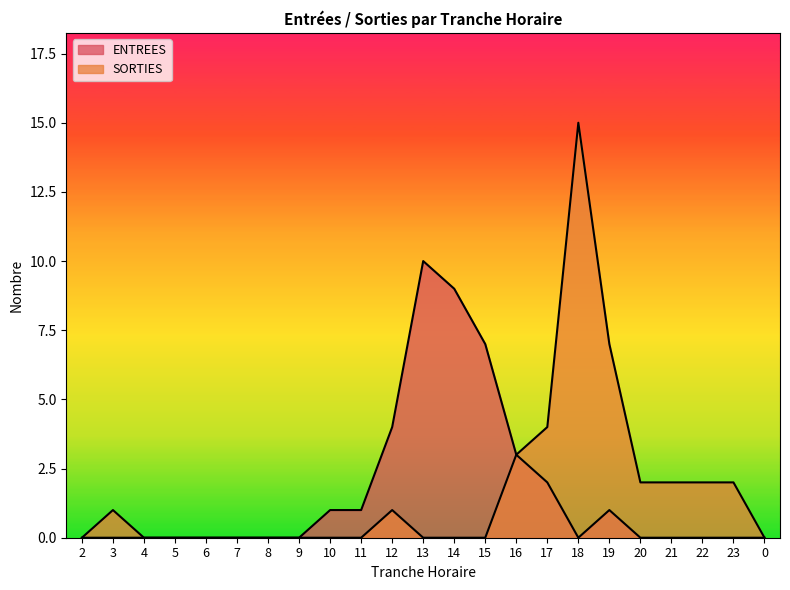

Does the chart display data point markers on the line(s)?

No